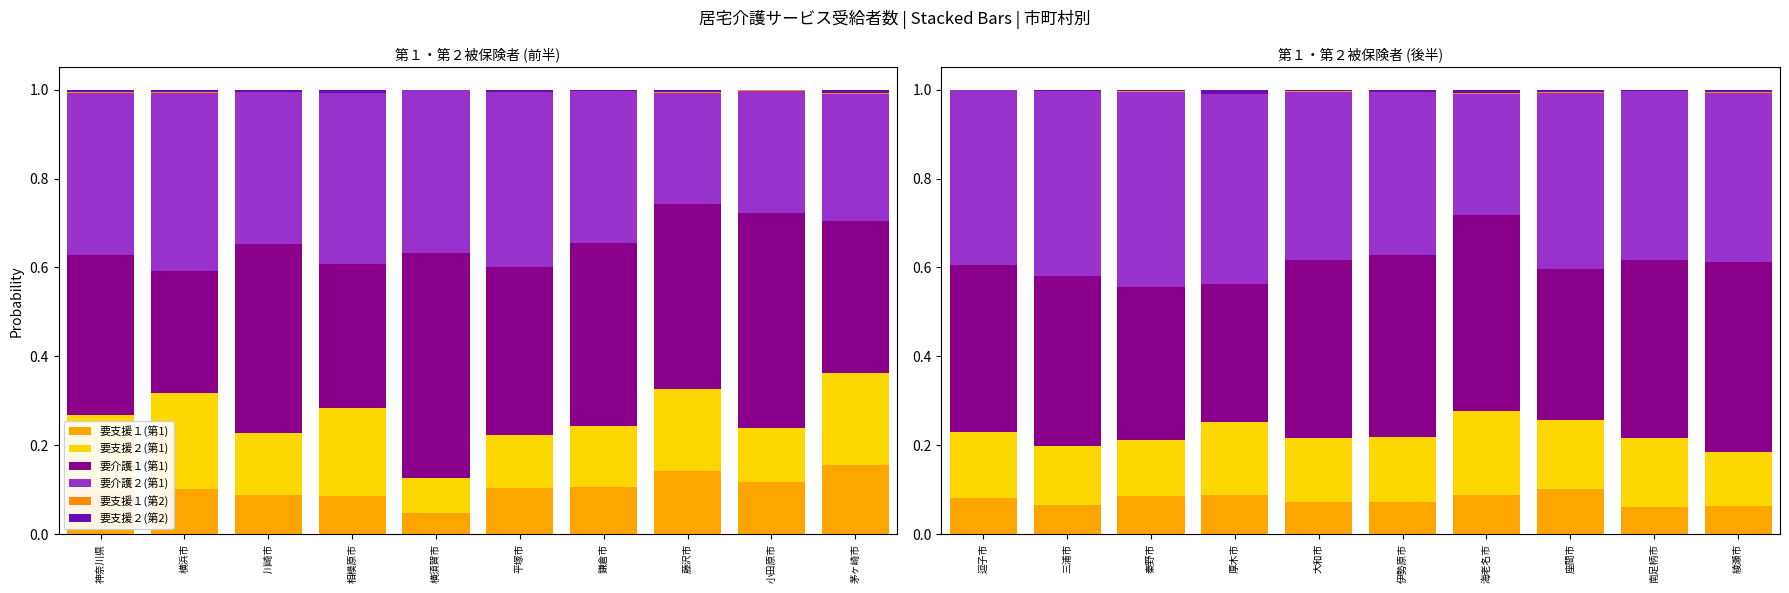

Which category has the lowest value across all series?

逗子市